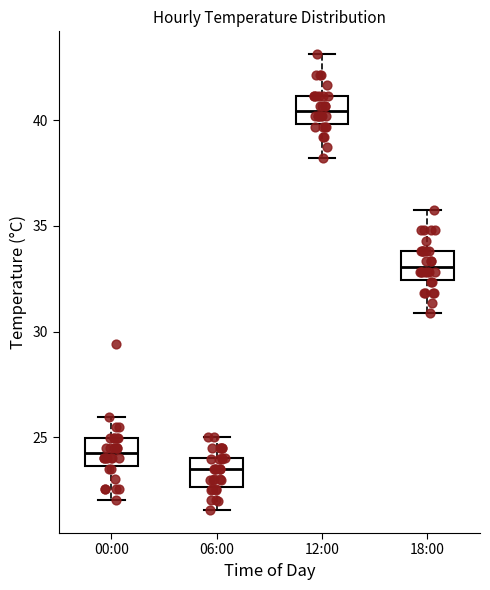

Which box's median line is the lowest?

06:00